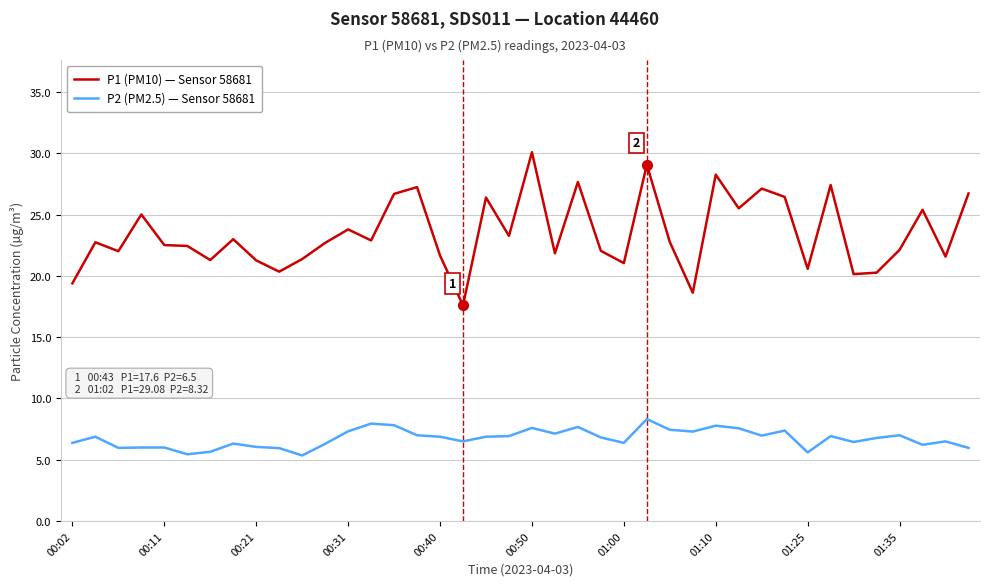

Which series has the widest spread of values?

P1 (PM10) — Sensor 58681